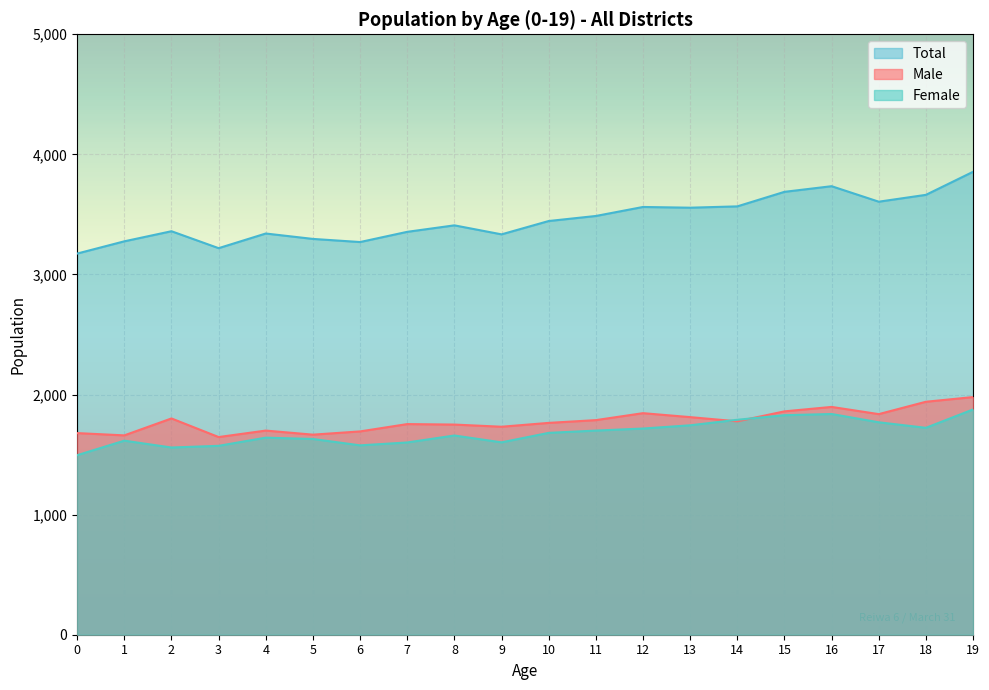

True or false: Female and Total cross at least once.

False